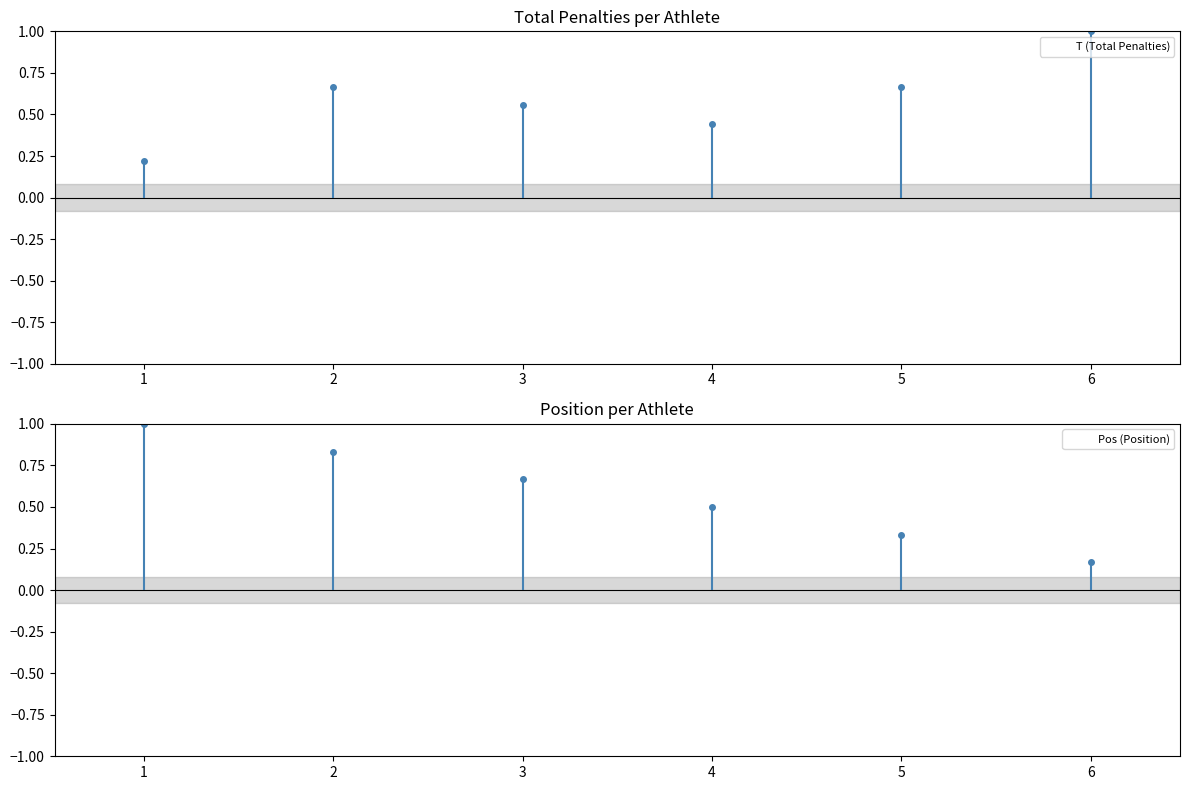

What are all the series names shown in the legend?

T (Total Penalties), Pos (Position)